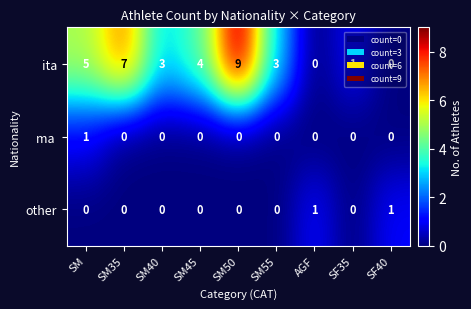

At which label is ita closest to 4?

SM45